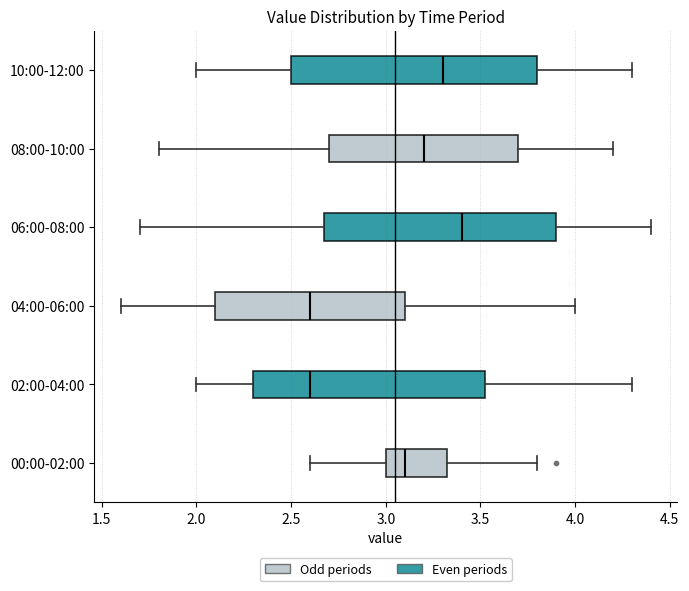

Where does the right whisker of the box for 00:00-02:00 end on the x-axis? The values are not printed on the chart, so give them approximately, as read against the axis.

3.80